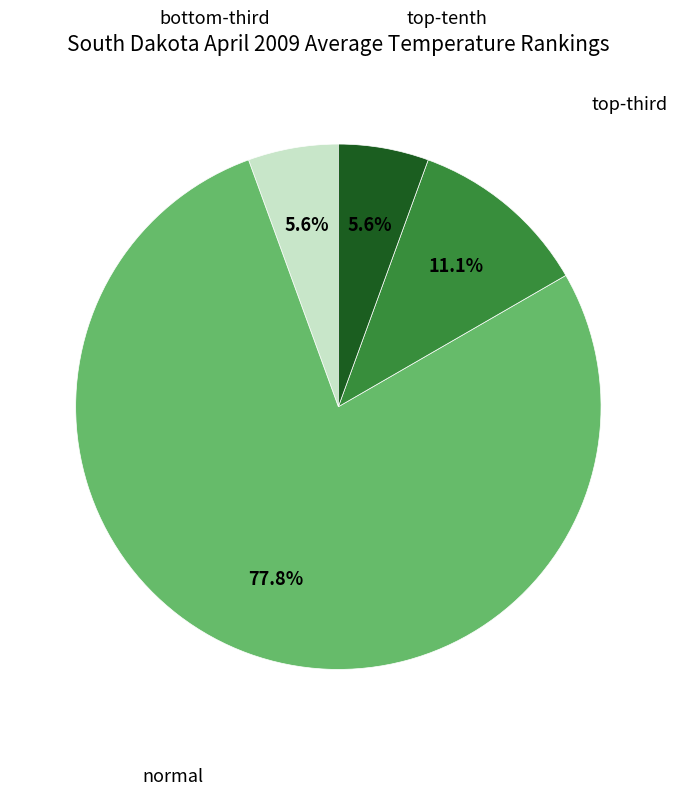

To the nearest percent, what percentage of the pie is normal?

78%